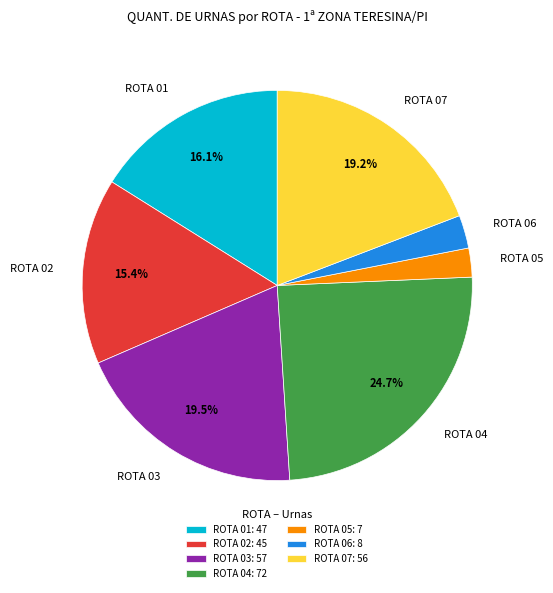

Count the number of slices in the pie.

7